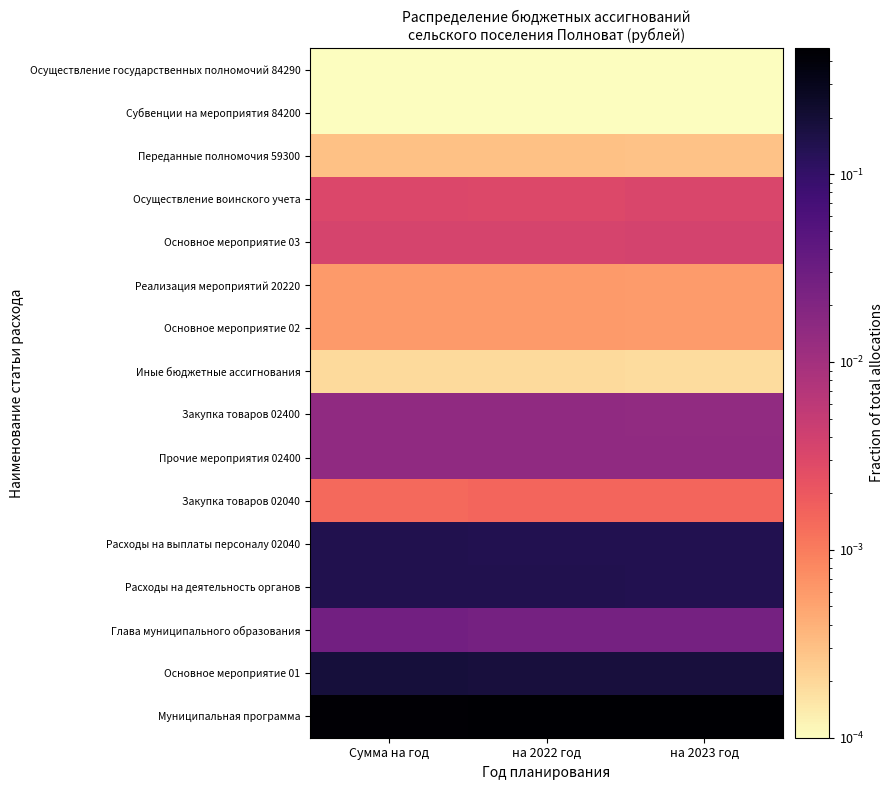

Reading right to left, list all the values displayed in this chart.

Муниципальная программа: на 2023 год=0.5	на 2022 год=0.5	Сумма на год=0.5
Основное мероприятие 01: на 2023 год=0.2	на 2022 год=0.2	Сумма на год=0.2
Глава муниципального образования: на 2023 год=0.0	на 2022 год=0.0	Сумма на год=0.0
Расходы на деятельность органов: на 2023 год=0.1	на 2022 год=0.1	Сумма на год=0.1
Расходы на выплаты персоналу 02040: на 2023 год=0.1	на 2022 год=0.1	Сумма на год=0.1
Закупка товаров 02040: на 2023 год=0.0	на 2022 год=0.0	Сумма на год=0.0
Прочие мероприятия 02400: на 2023 год=0.0	на 2022 год=0.0	Сумма на год=0.0
Закупка товаров 02400: на 2023 год=0.0	на 2022 год=0.0	Сумма на год=0.0
Иные бюджетные ассигнования: на 2023 год=0.0	на 2022 год=0.0	Сумма на год=0.0
Основное мероприятие 02: на 2023 год=0.0	на 2022 год=0.0	Сумма на год=0.0
Реализация мероприятий 20220: на 2023 год=0.0	на 2022 год=0.0	Сумма на год=0.0
Основное мероприятие 03: на 2023 год=0.0	на 2022 год=0.0	Сумма на год=0.0
Осуществление воинского учета: на 2023 год=0.0	на 2022 год=0.0	Сумма на год=0.0
Переданные полномочия 59300: на 2023 год=0.0	на 2022 год=0.0	Сумма на год=0.0
Субвенции на мероприятия 84200: на 2023 год=0.0	на 2022 год=0.0	Сумма на год=0.0
Осуществление государственных полномочий 84290: на 2023 год=0.0	на 2022 год=0.0	Сумма на год=0.0